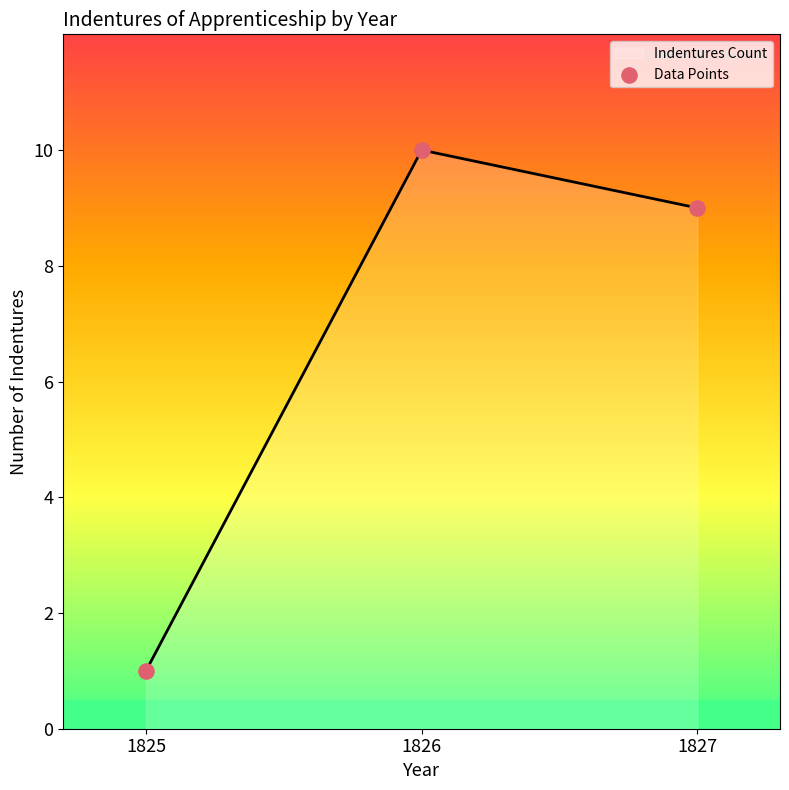

What is the ratio of the value at 1825 to the value at 1827?

0.1